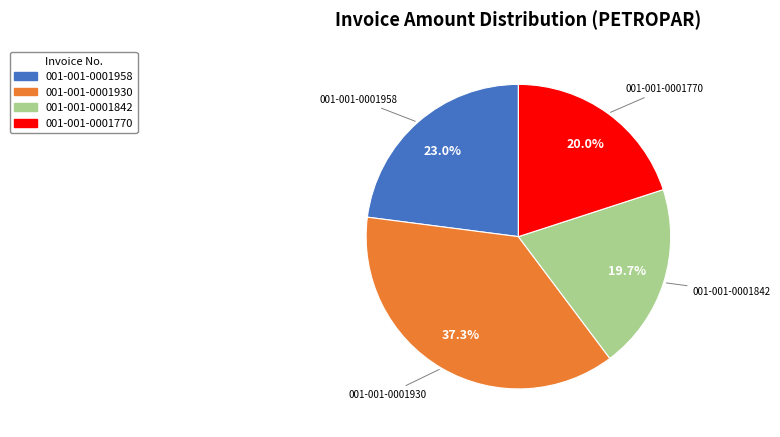

How many slices are in this pie chart?

4